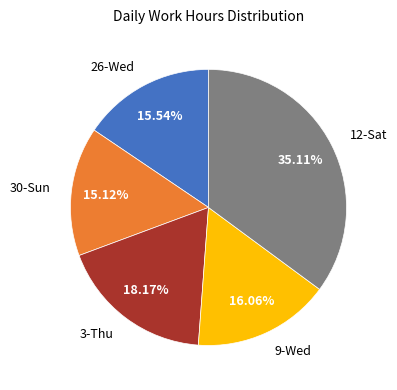

What is the ratio of the value at 12-Sat to the value at 26-Wed?

2.3